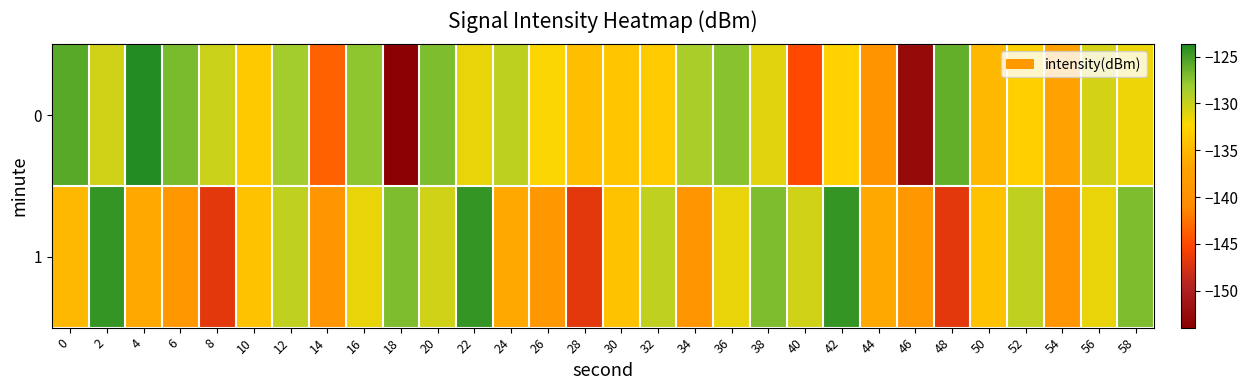

What is the total value across all series at 42?

-257.2